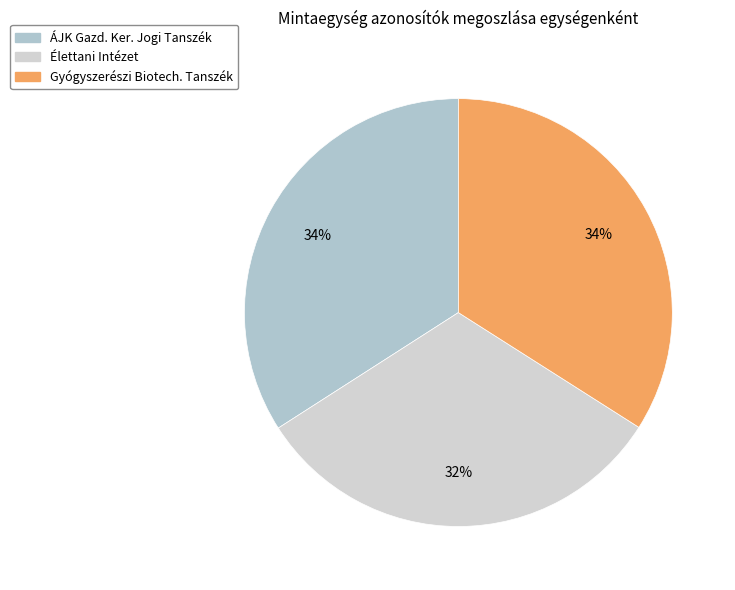

Which category has the biggest portion of the pie?

ÁJK Gazdasági és Kereskedelmi Jogi Tanszék